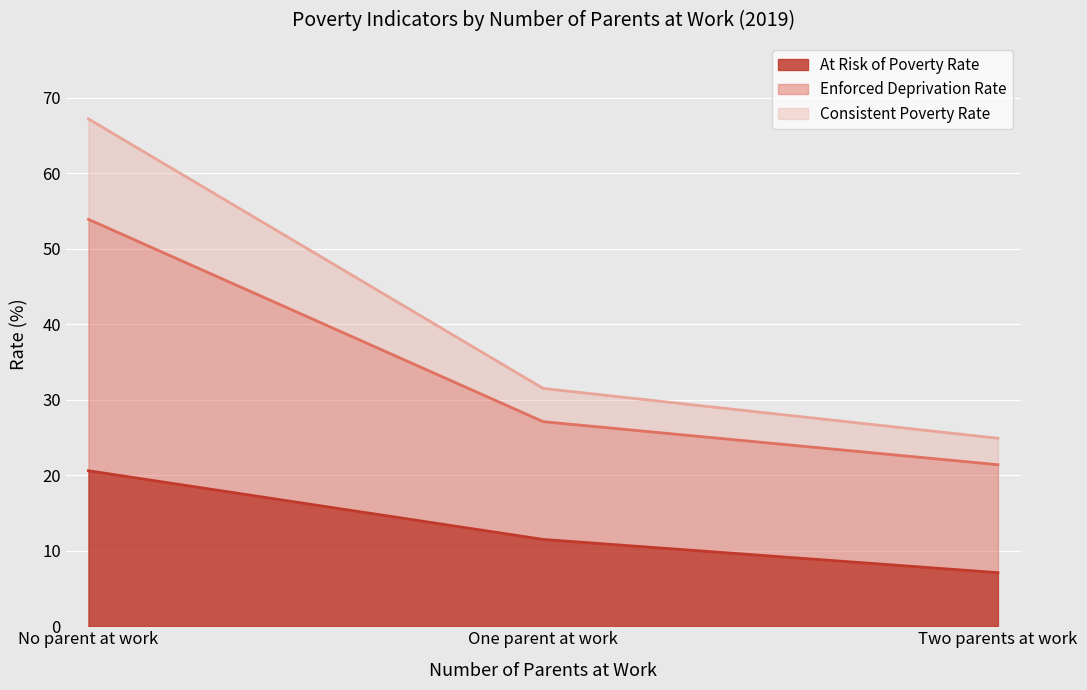

What is the difference between the highest and lowest values at One parent at work?

20.0